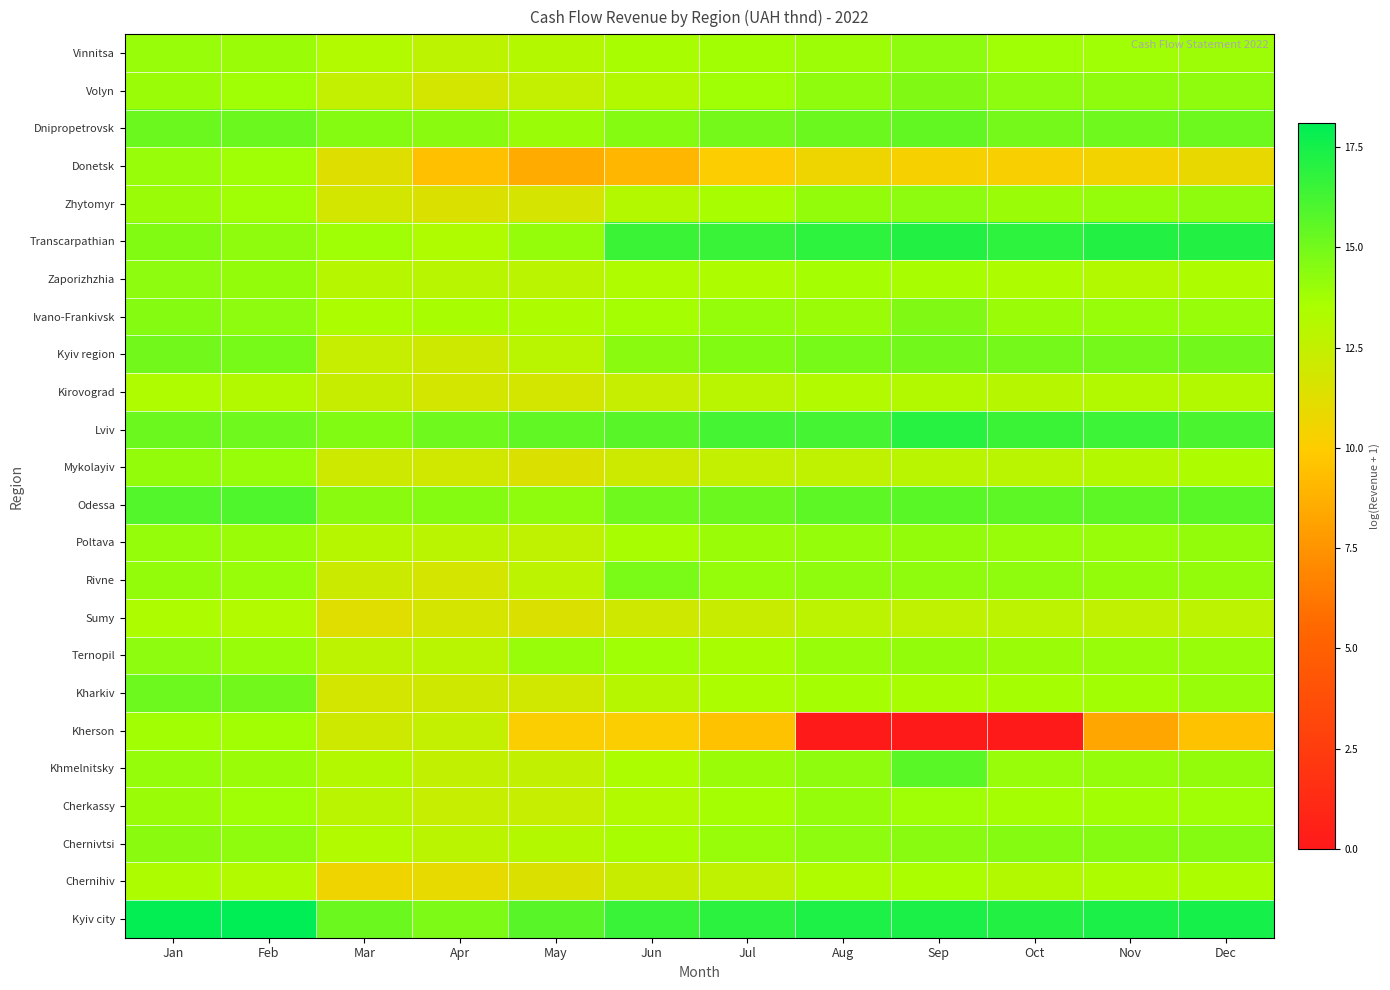

What is the average value of the Kharkiv series?

13.4